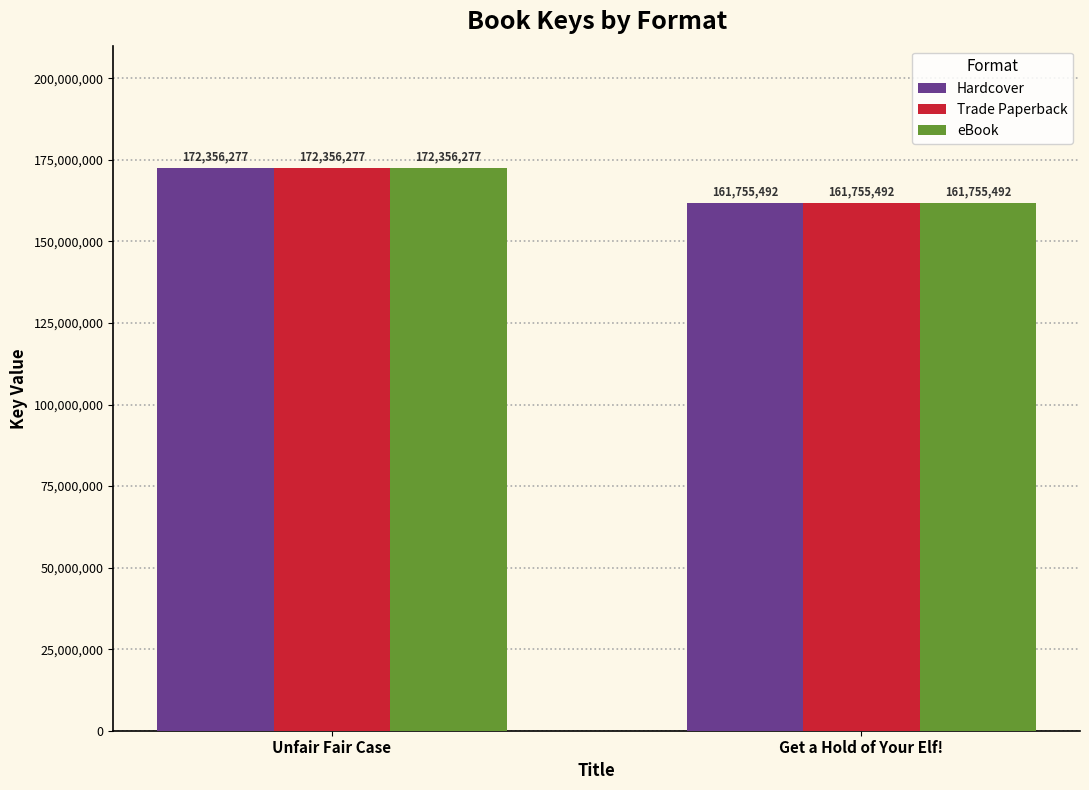

The value of Hardcover at Unfair Fair Case is 46181258. True or false?

False